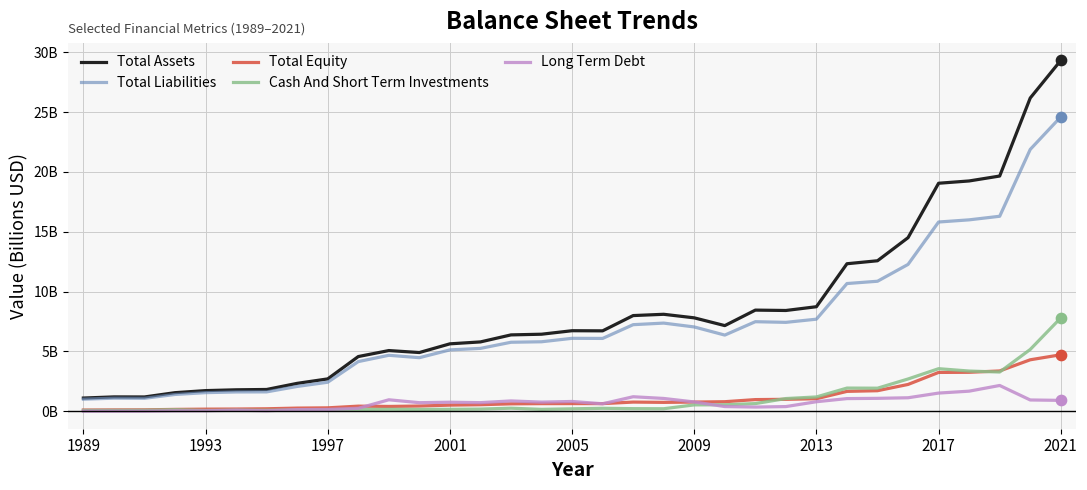

What are all the series names shown in the legend?

Total Assets, Total Liabilities, Total Equity, Cash And Short Term Investments, Long Term Debt